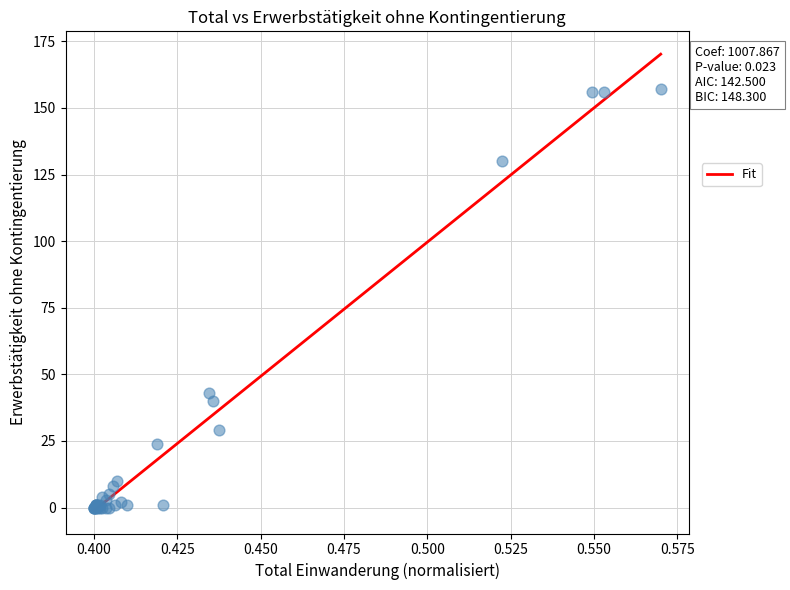

What Y value in the scatter plot is closest to 78?

43